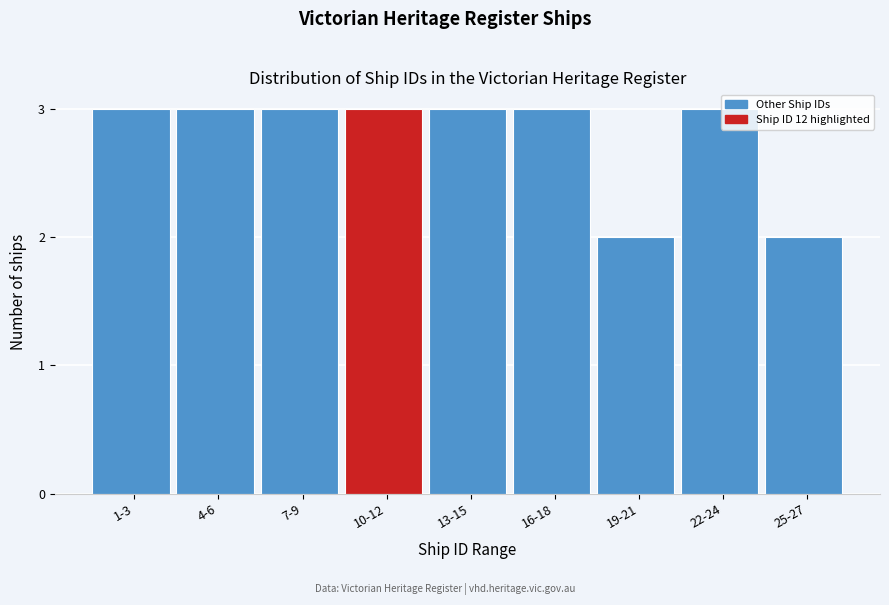

Reading right to left, list all the values displayed in this chart.

25-27=2	22-24=3	19-21=2	16-18=3	13-15=3	10-12=3	7-9=3	4-6=3	1-3=3